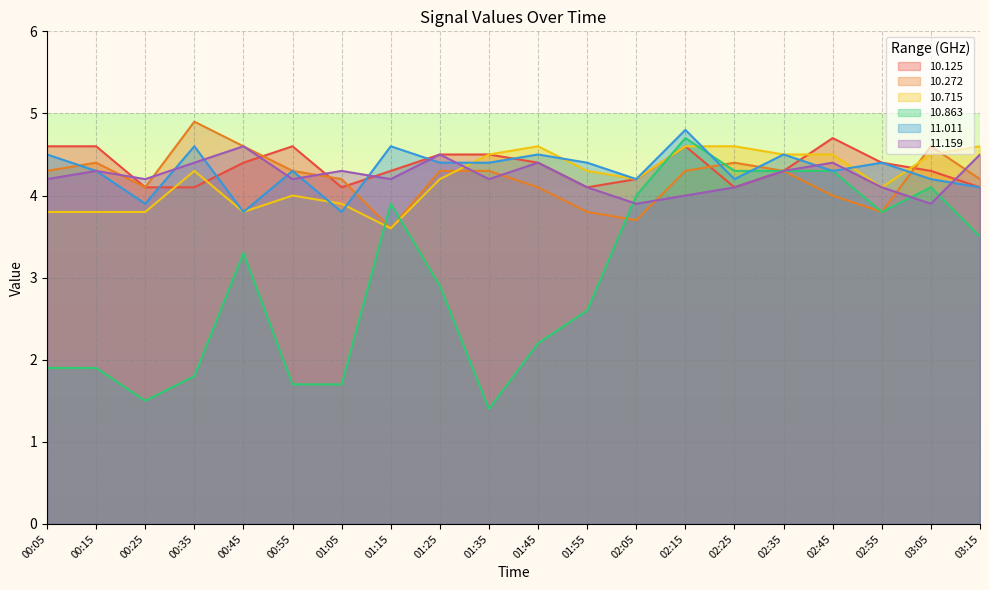

How many lines are shown in the chart?

6